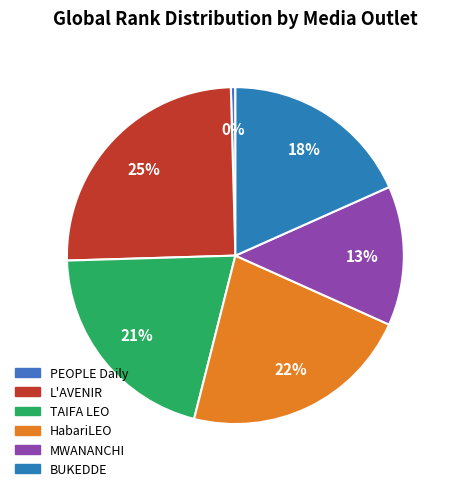

What portion of the pie excludes TAIFA LEO?

79.4%